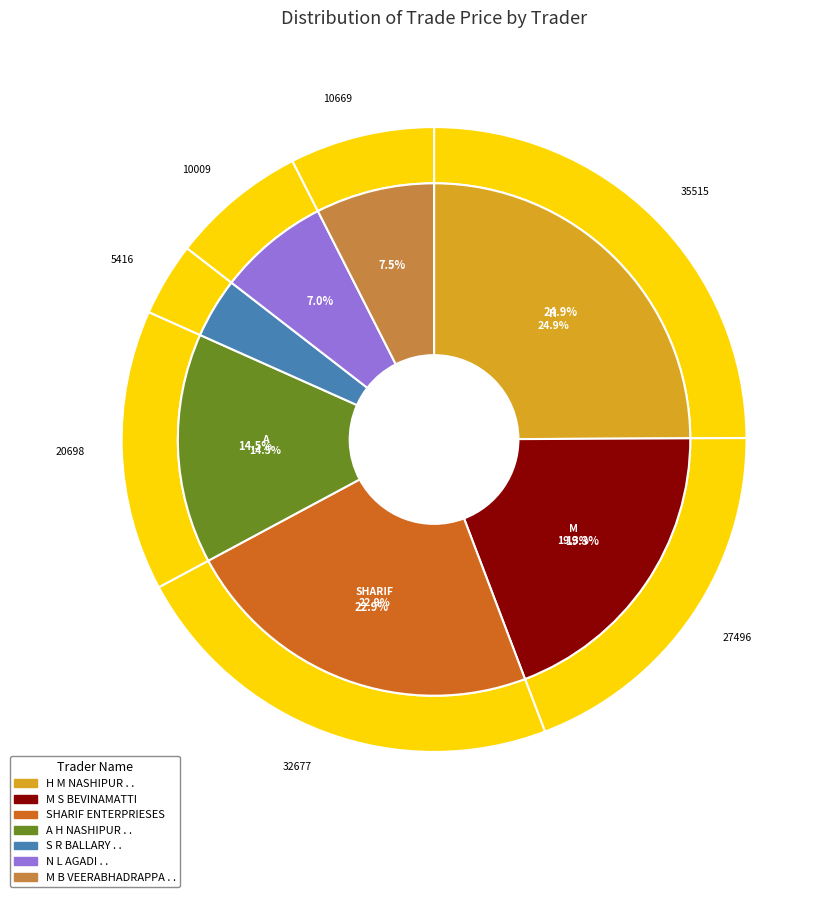

Combined, do N L AGADI . . and H M NASHIPUR . . account for over 50%?

No